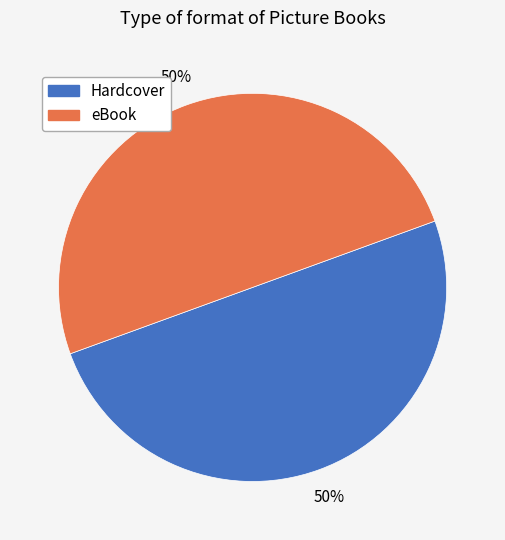

To the nearest percent, what is the average slice percentage?

50%